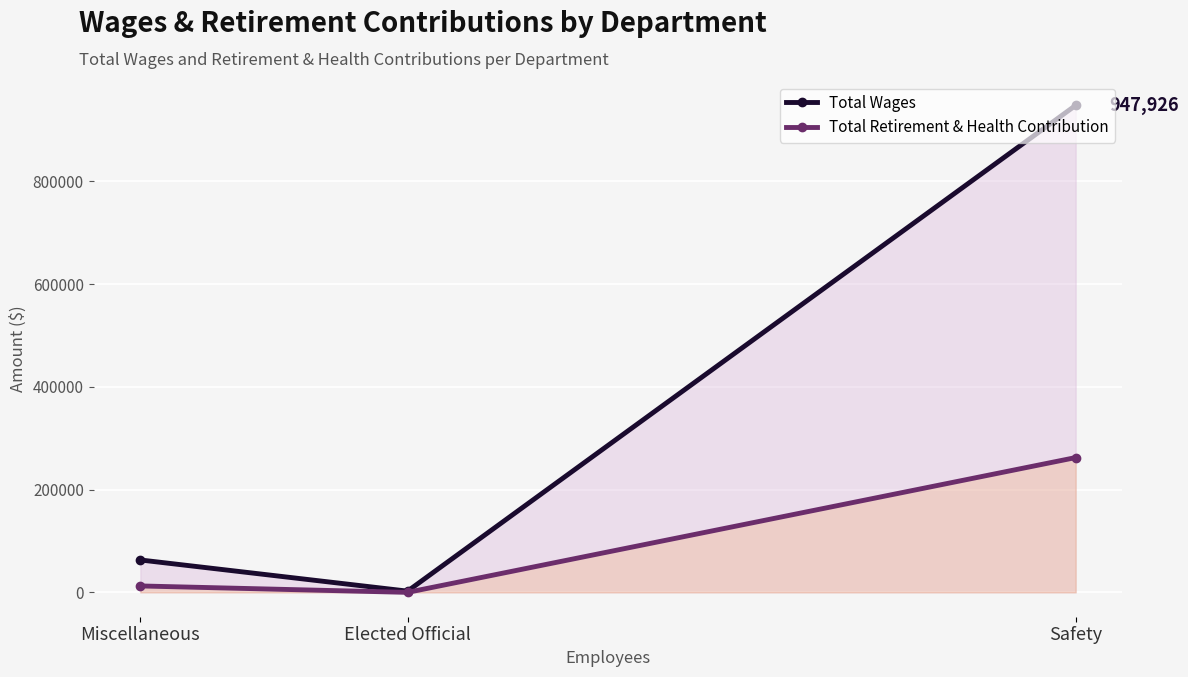

What is the average value of the Total Retirement & Health Contribution series?

91628